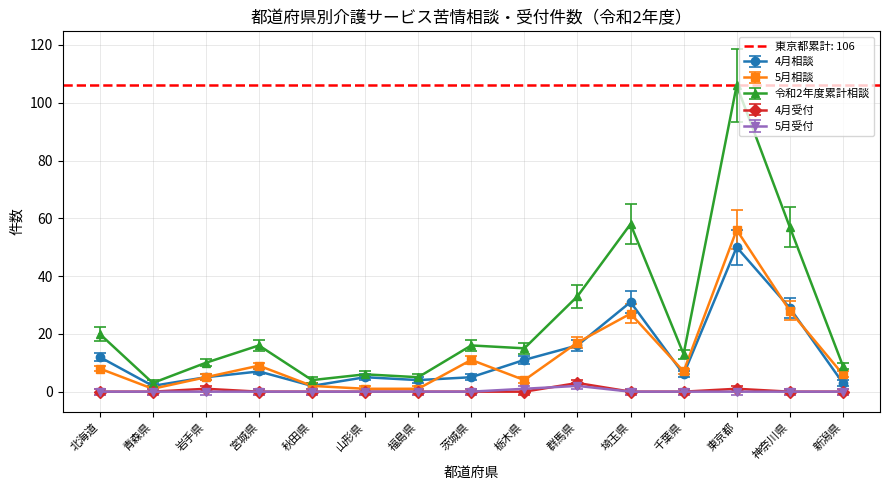

What is the label of the 6th point from the right?

群馬県